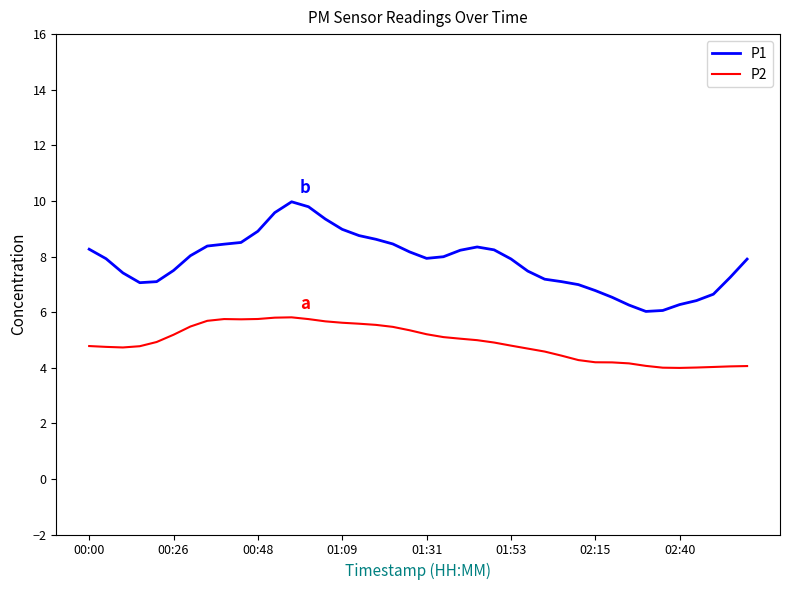

What is the average value of the P2 series?

4.9